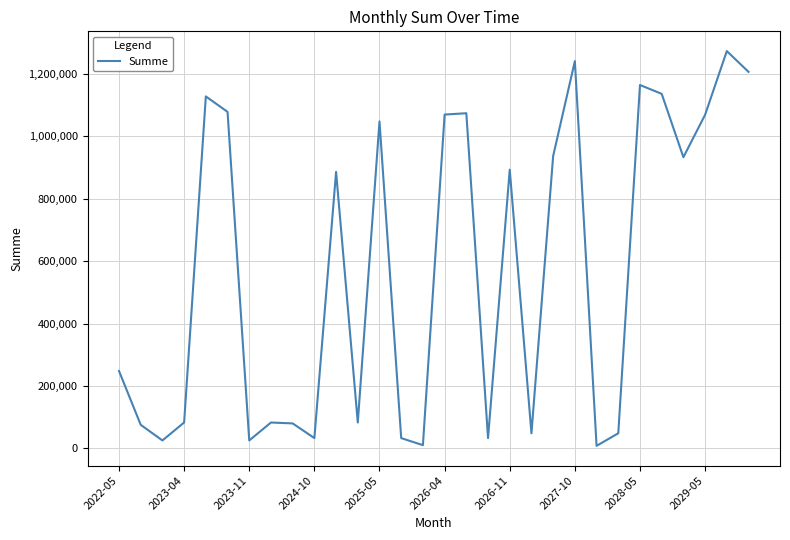

What is the greatest value displayed?

1272420.0